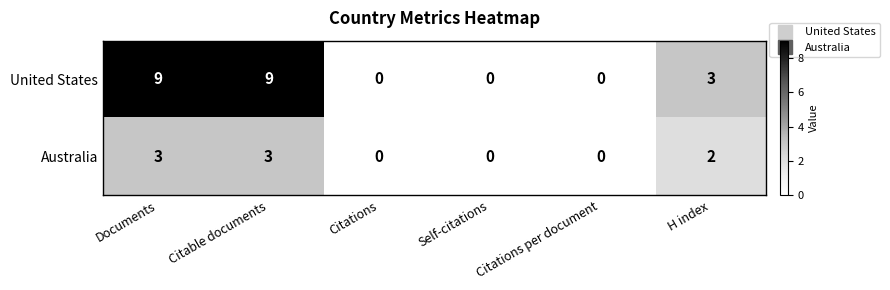

Which series changed the most between Citations per document and H index?

United States